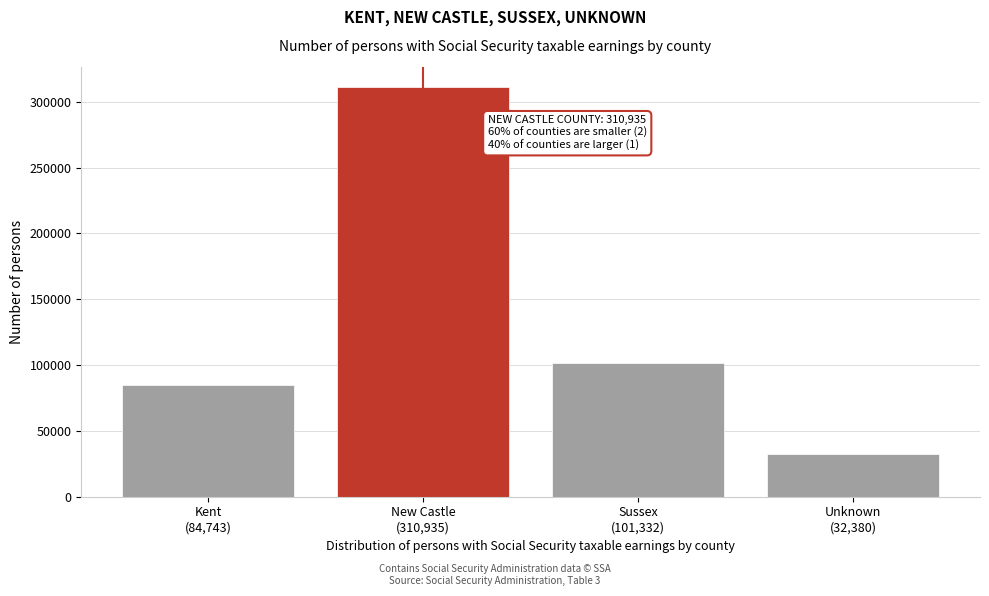

Reading left to right, what are all the values shown in this chart?

84743	310935	101332	32380